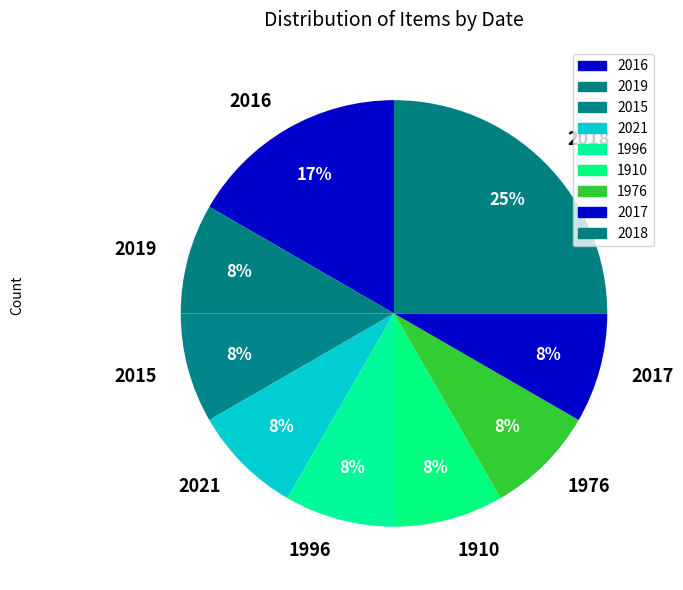

Does 2015 account for over 50% of the chart?

No